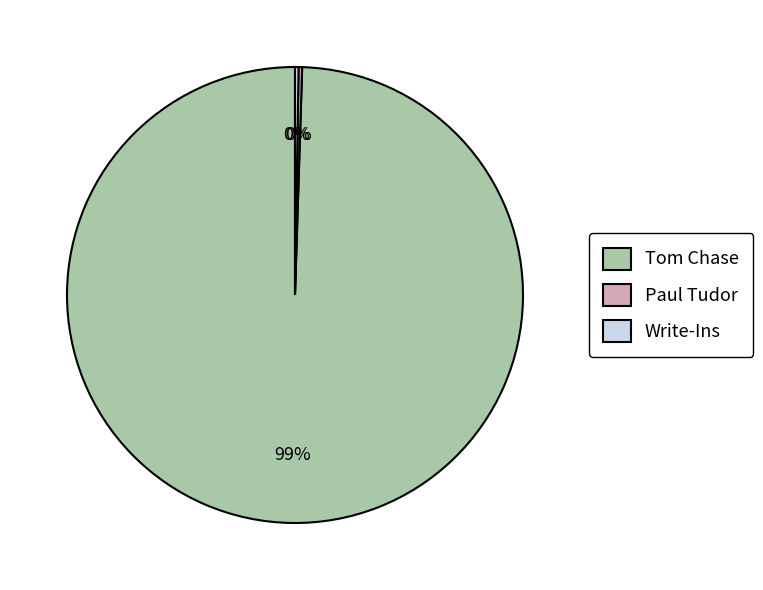

What is the majority slice?

Tom Chase